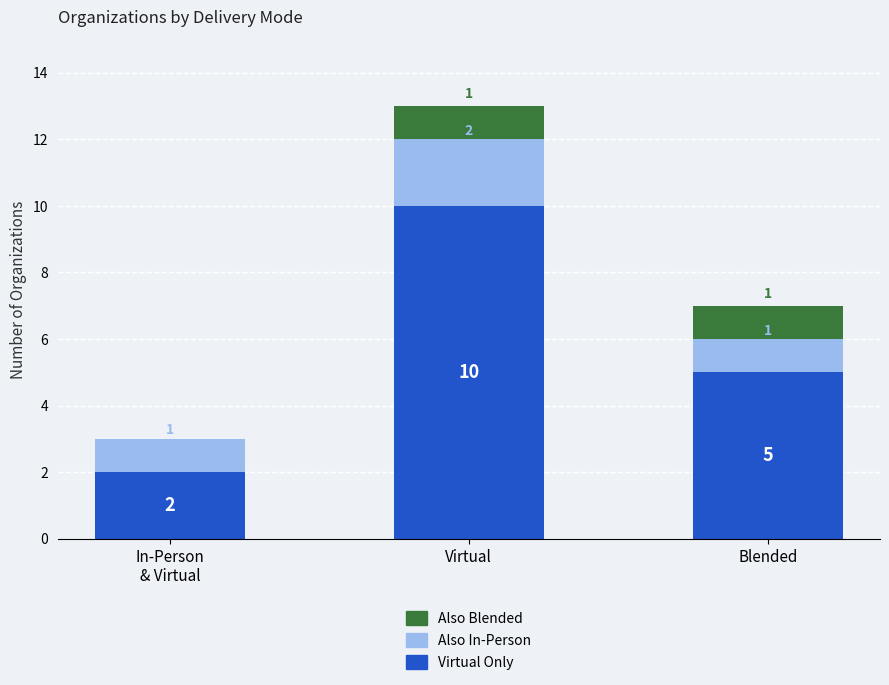

What is the highest value of the Virtual Only series?

10